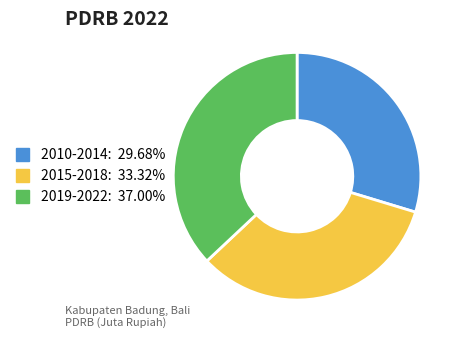

What is the ratio of the value at 2019-2022: 37.00% to the value at 2015-2018: 33.32%?

1.1